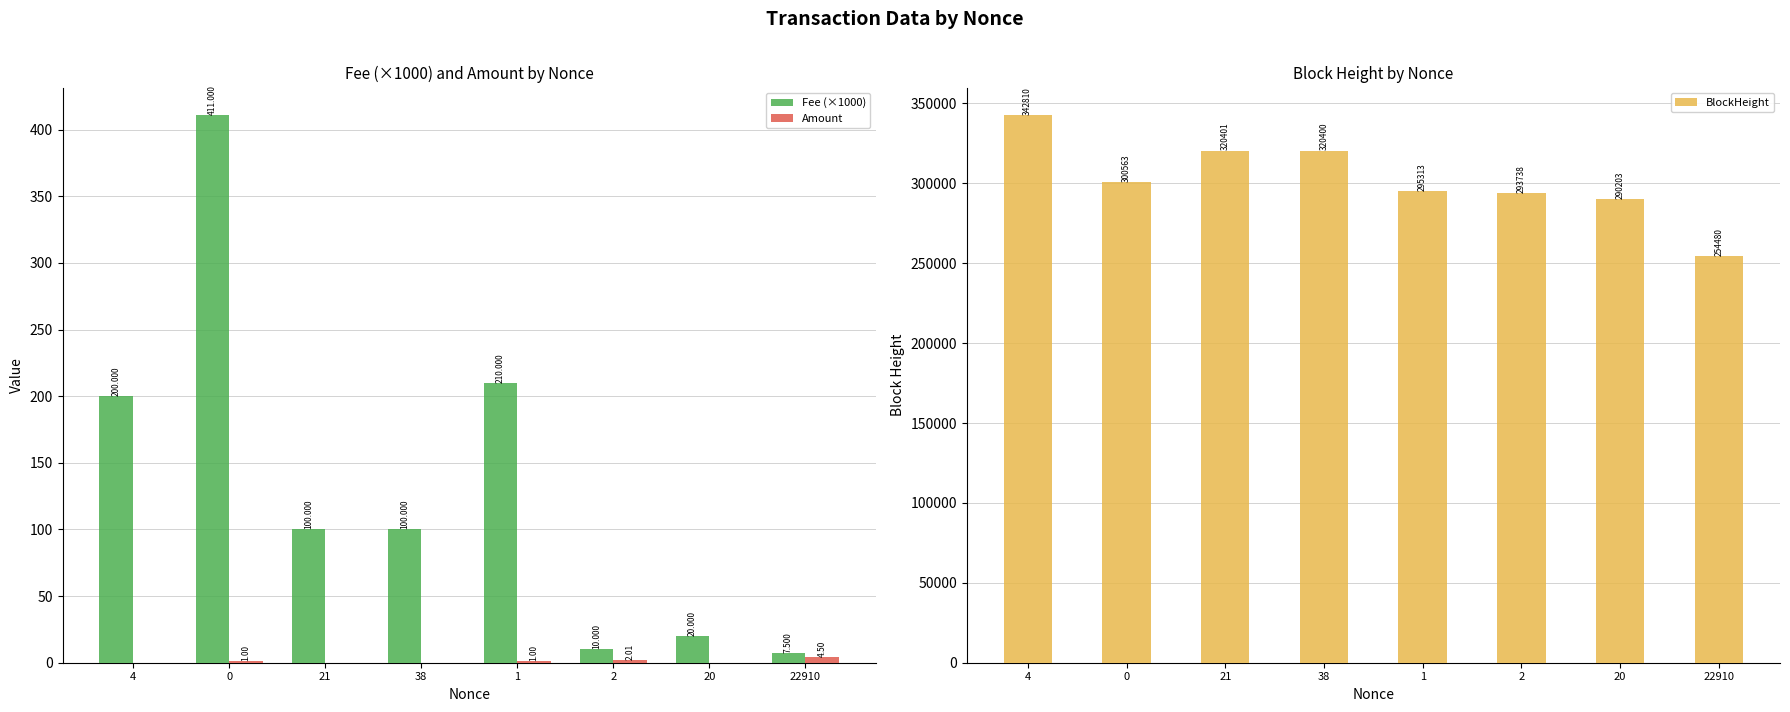

What is the spread (max minus min) of values at 20?

290203.0